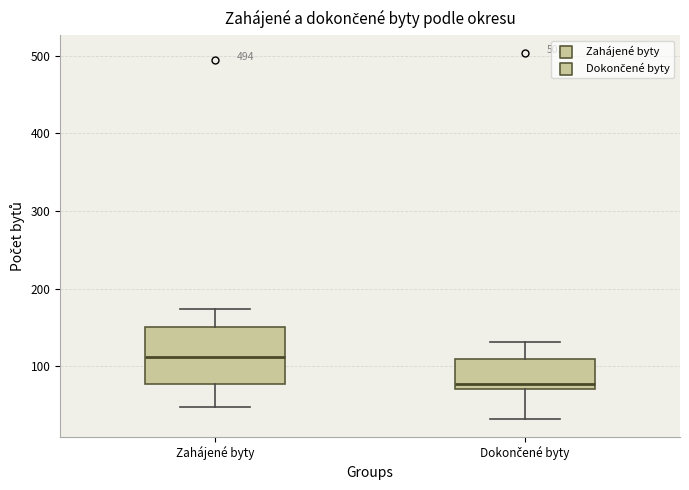

Reading left to right, transcribe this box plot: for each box, give where its median line is, the range the box spans, and where its two whiskers end, as read against the y-axis. The values are not printed on the chart, so give them approximately, as read against the axis.

Zahájené byty: median 110, box 80 to 150, whiskers 50 to 170
Dokončené byty: median 80, box 70 to 110, whiskers 30 to 130